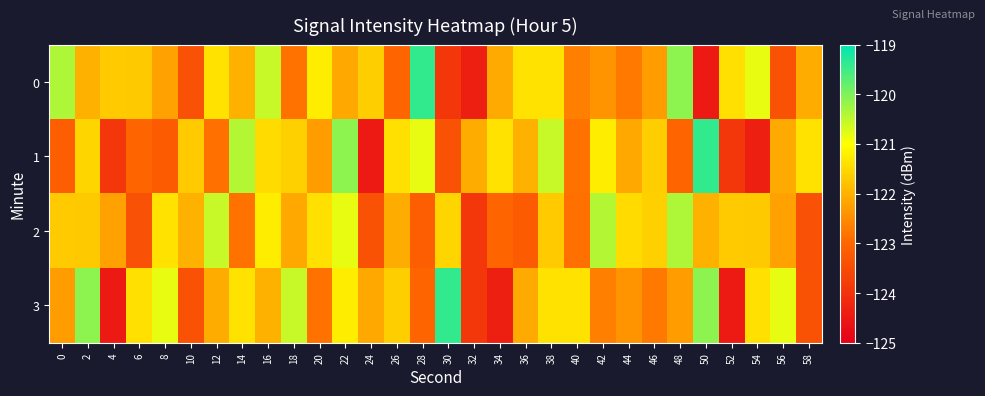

Count the number of data series in this chart.

4